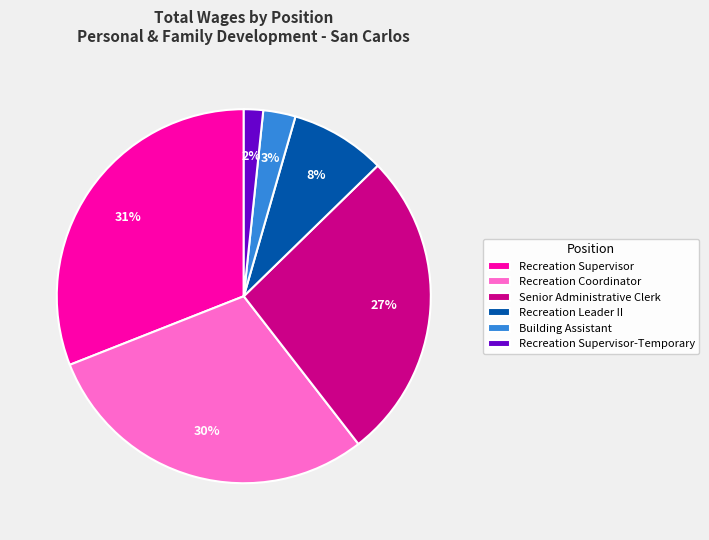

Which category has the biggest portion of the pie?

Recreation Supervisor